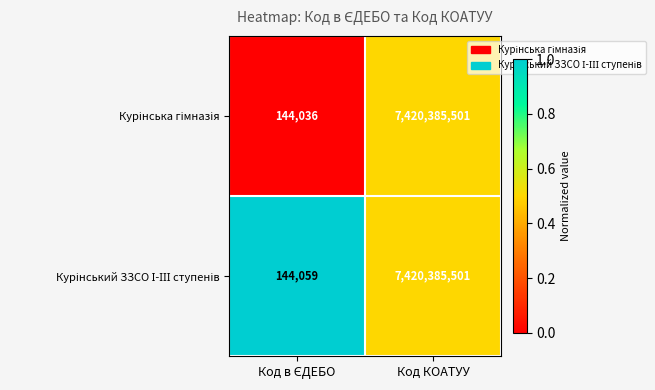

What is the minimum value shown in the chart?

144036